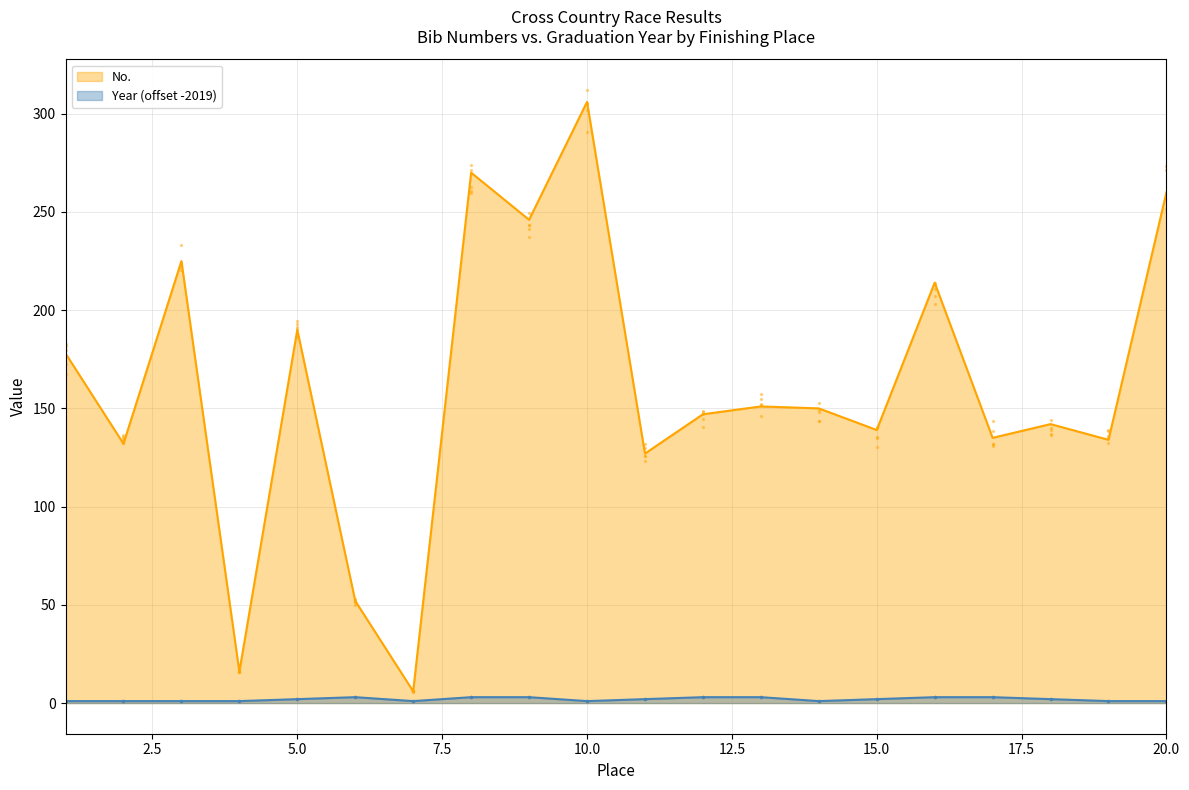

Which series has the largest total across all categories?

No.